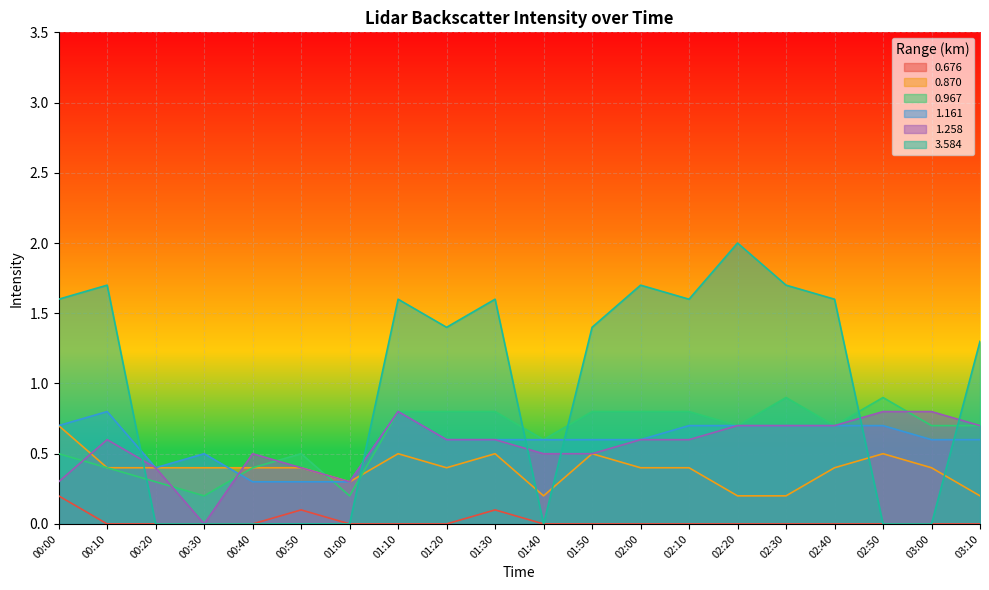

What are all the series names shown in the legend?

0.676, 0.870, 0.967, 1.161, 1.258, 3.584